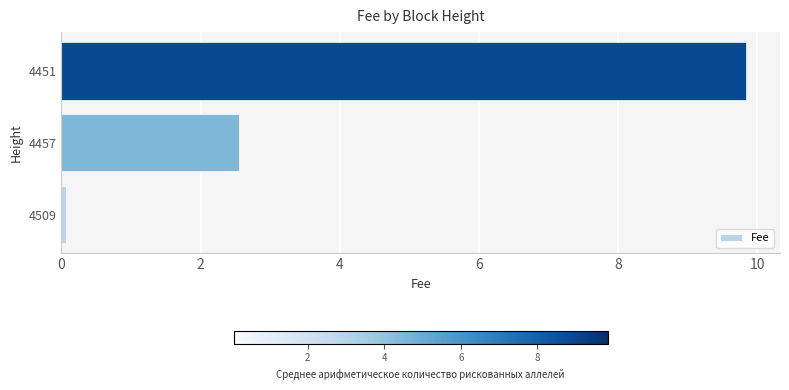

How many values exceed 2?

2